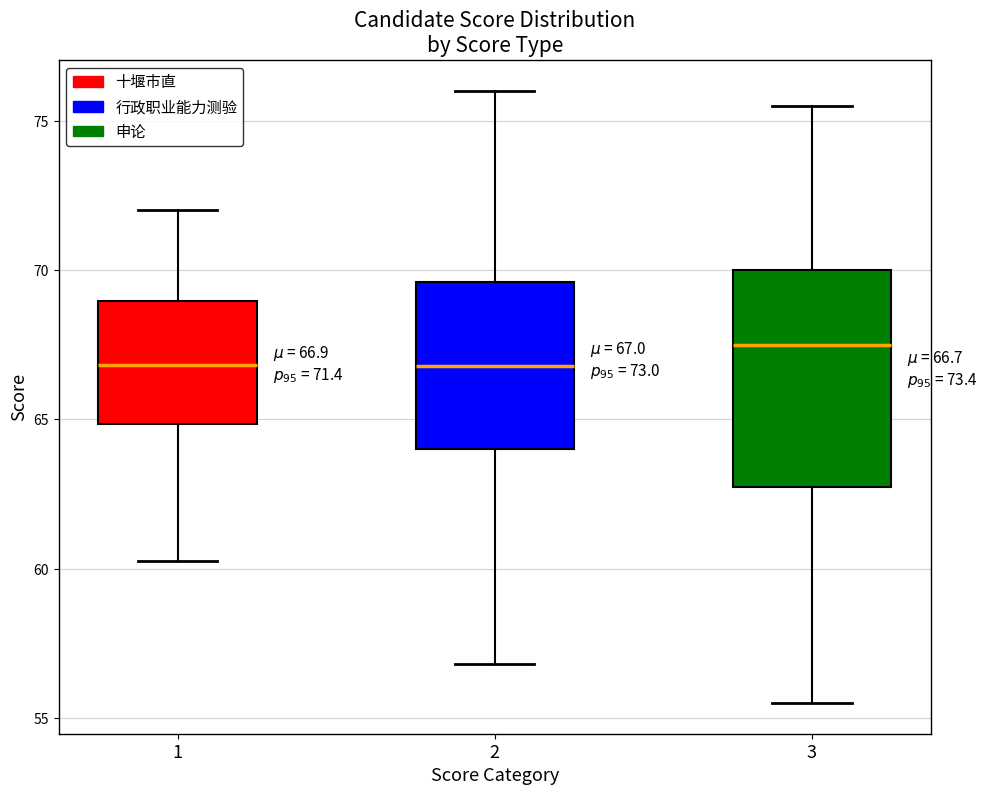

Comparing the boxes themselves (not the whiskers), which one is the tallest?

3